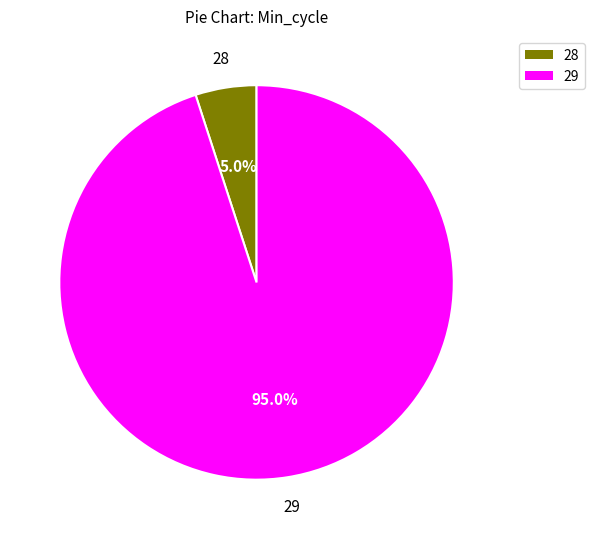

Is there a majority slice in this chart?

Yes